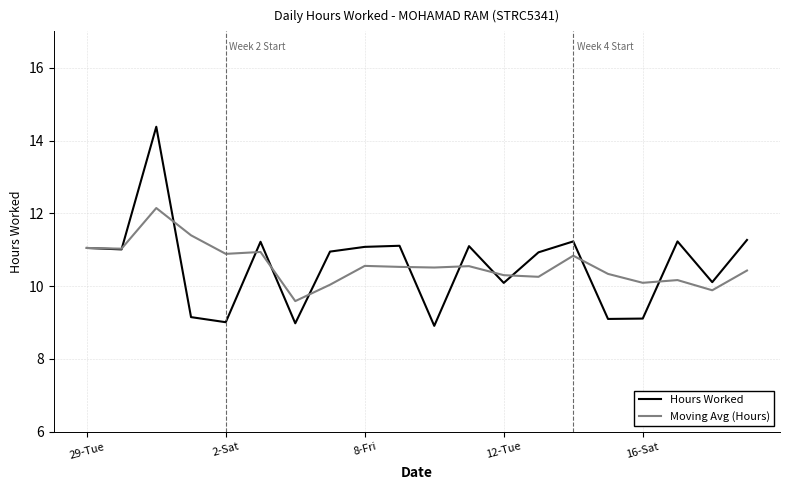

What is the highest value of the Moving Avg (Hours) series?

12.1